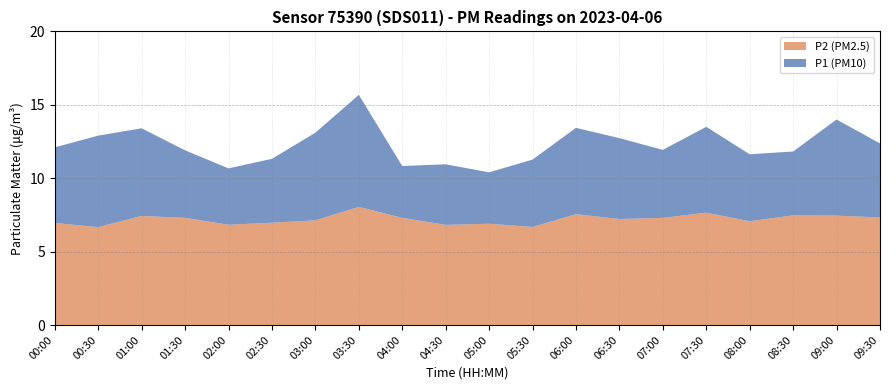

Reading left to right, list all the values displayed in this chart.

P1 (PM10): 12.1	12.9	13.4	11.9	10.7	11.3	13.1	15.7	10.8	10.9	10.4	11.3	13.4	12.7	11.9	13.5	11.6	11.8	14.0	12.4
P2 (PM2.5): 7.0	6.7	7.4	7.3	6.8	7.0	7.1	8.1	7.3	6.8	6.9	6.7	7.5	7.2	7.3	7.7	7.1	7.5	7.5	7.3